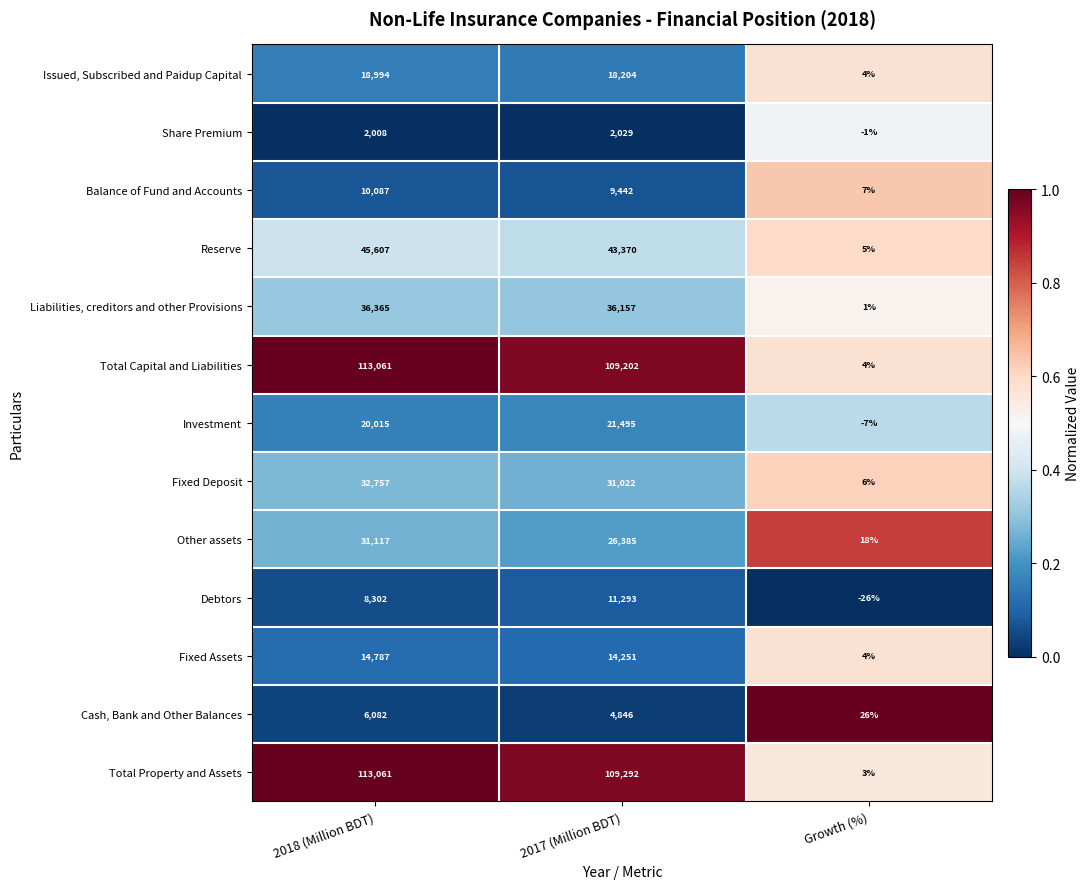

What is the difference between the Total Property and Assets values at 2017 (Million BDT) and Growth (%)?

109289